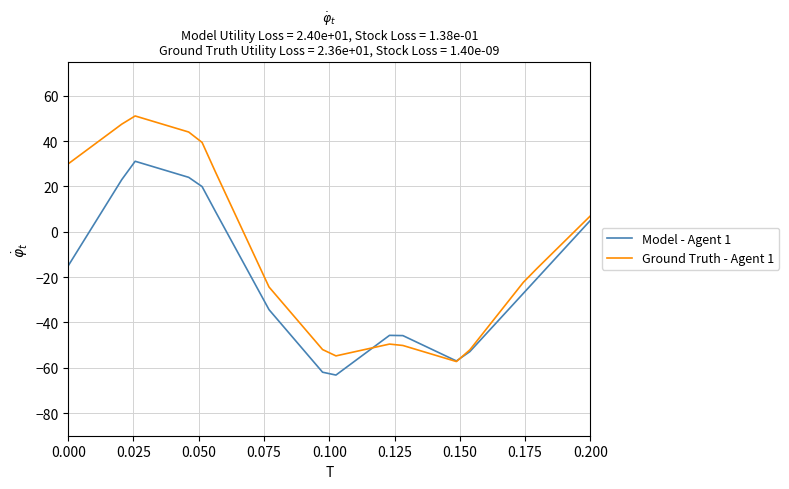

Which series has the widest spread of values?

Ground Truth - Agent 1